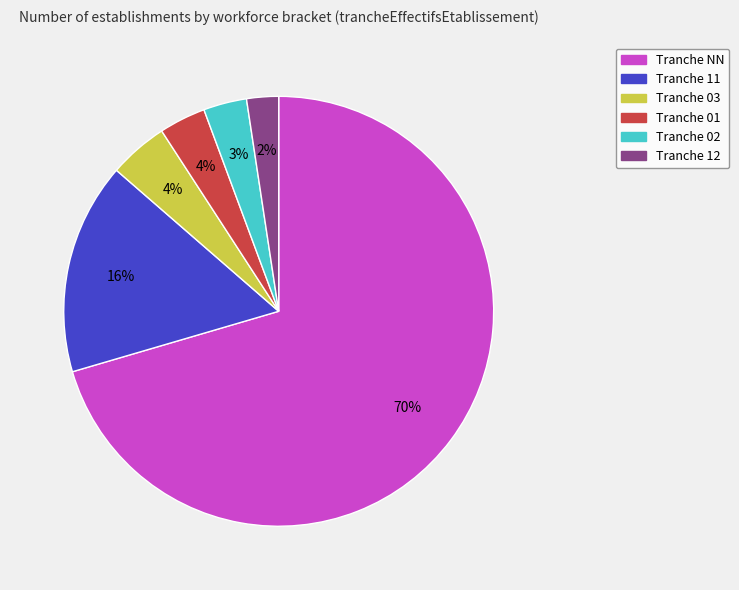

Is there a majority slice in this chart?

Yes